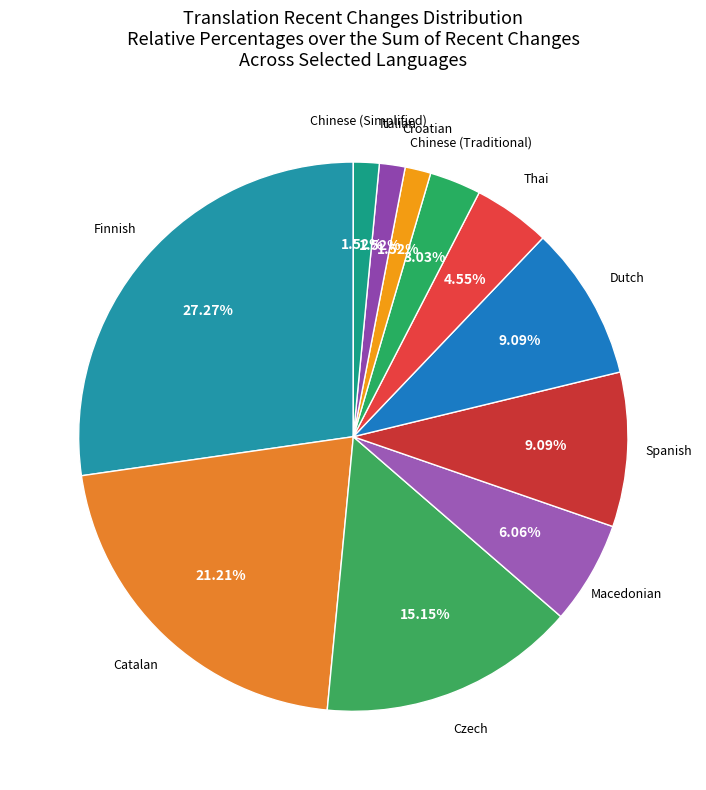

To the nearest percent, what is the difference between the largest and smallest slice percentages?

26%